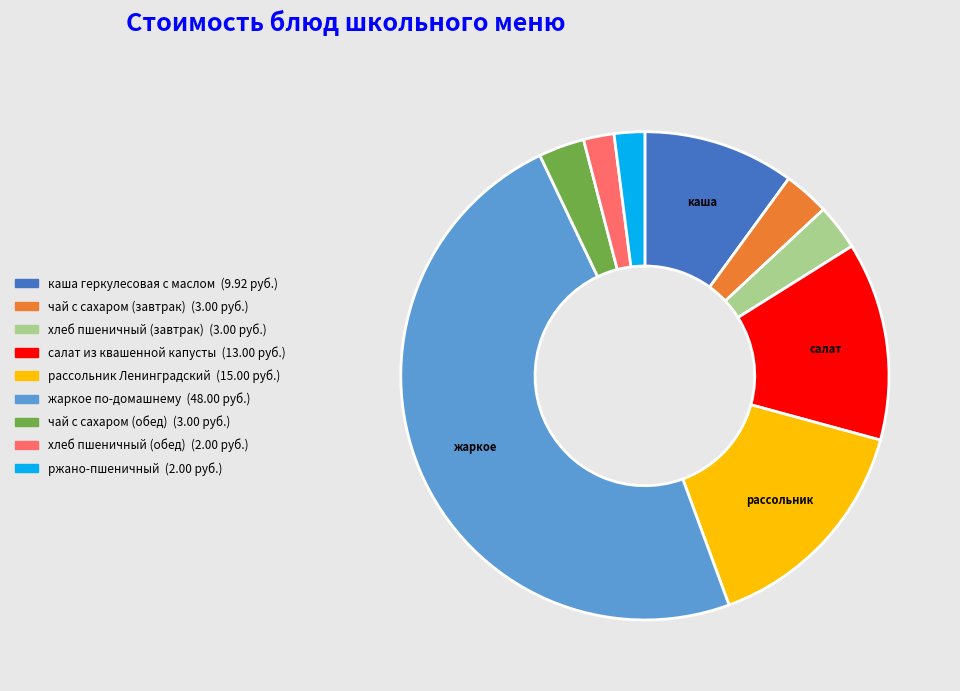

How many slices are in this pie chart?

9